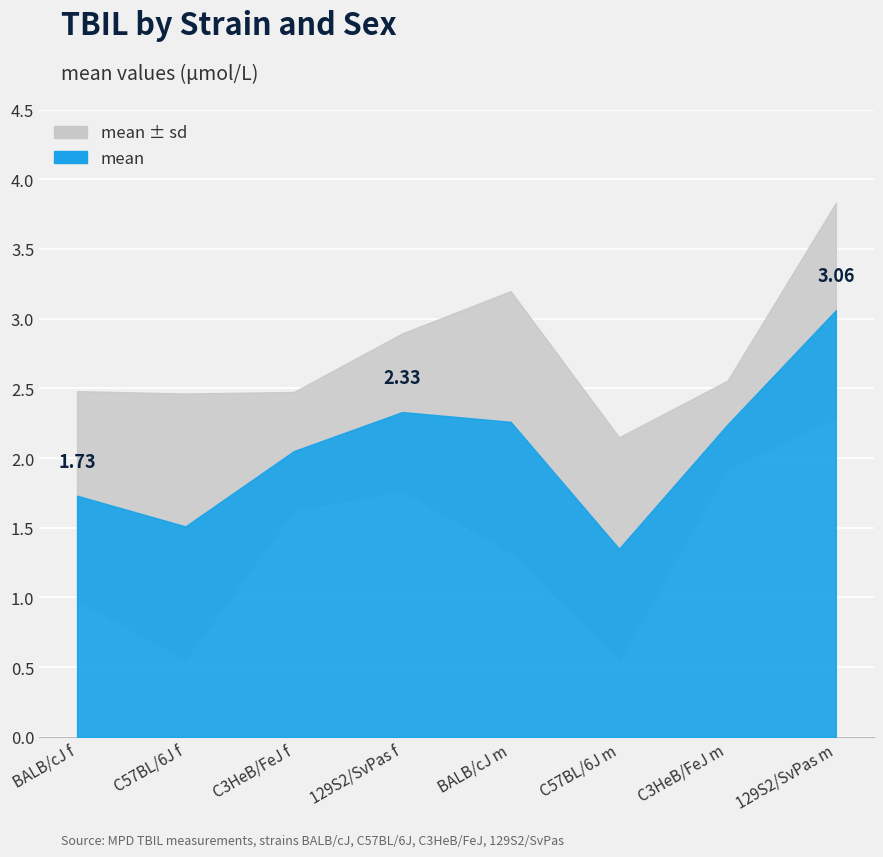

What is the change in value from C3HeB/FeJ f to C3HeB/FeJ m?

+0.2